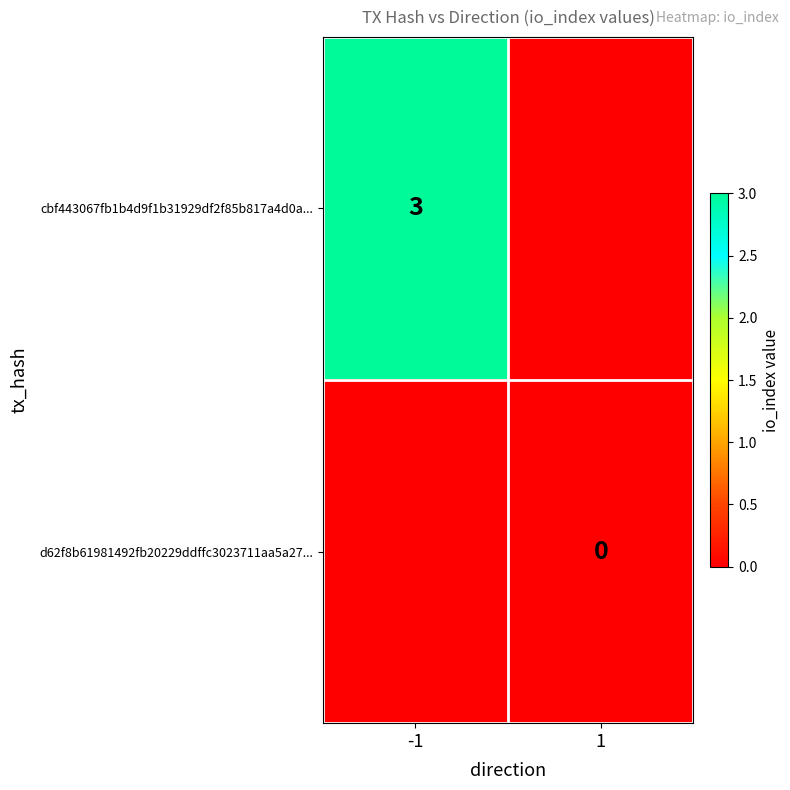

Is the value of cbf443067fb1b4d9f1b31929df2f85b817a4d0a... at -1 greater than the value of d62f8b61981492fb20229ddffc3023711aa5a27... at 1?

Yes